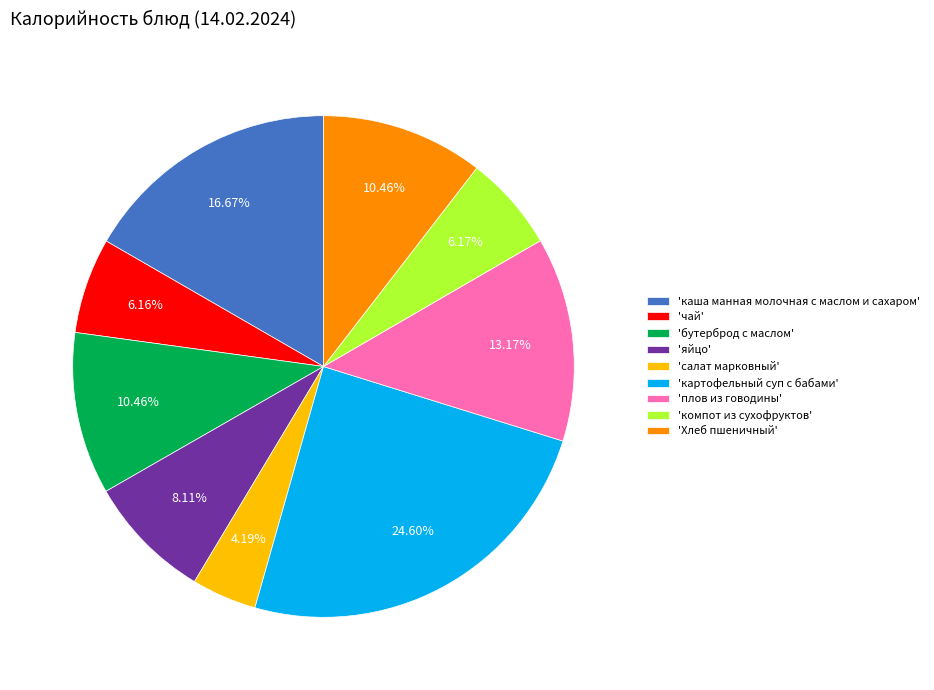

Combined, do 'Хлеб пшеничный' and 'бутерброд с маслом' account for over 50%?

No